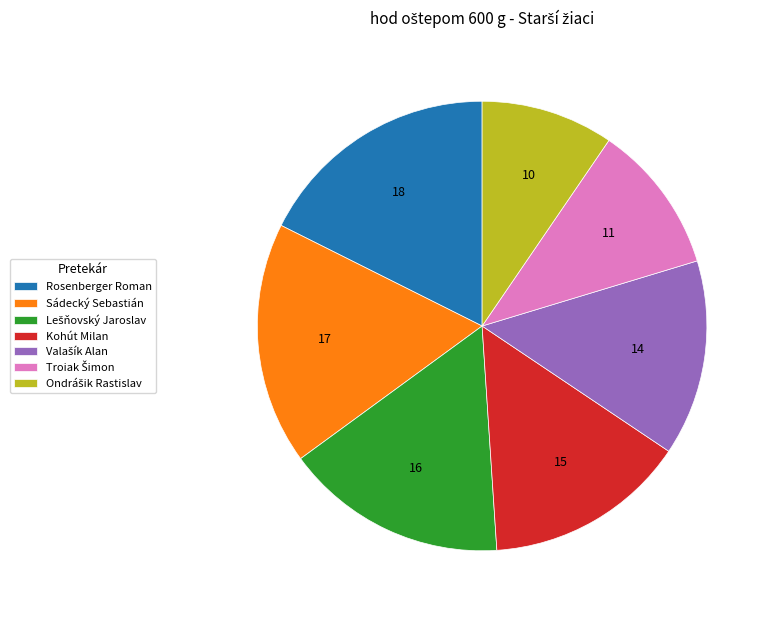

How many slices are in this pie chart?

7